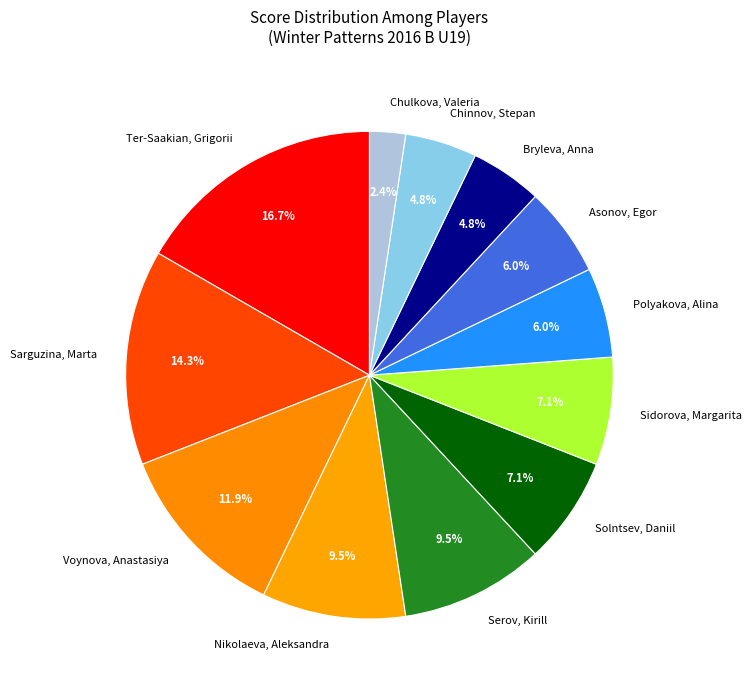

What percentage is the Ter-Saakian, Grigorii slice, to the nearest percent?

17%